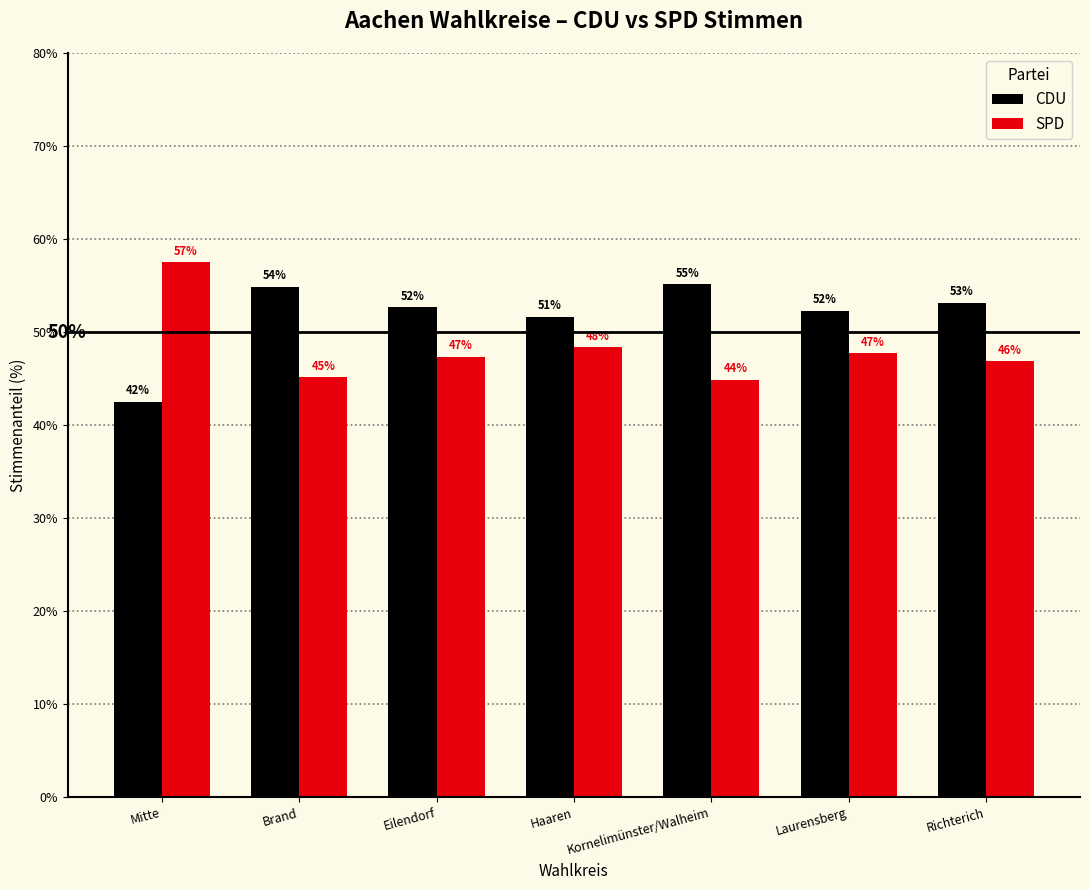

What is the total value across all series at Mitte?

100.0